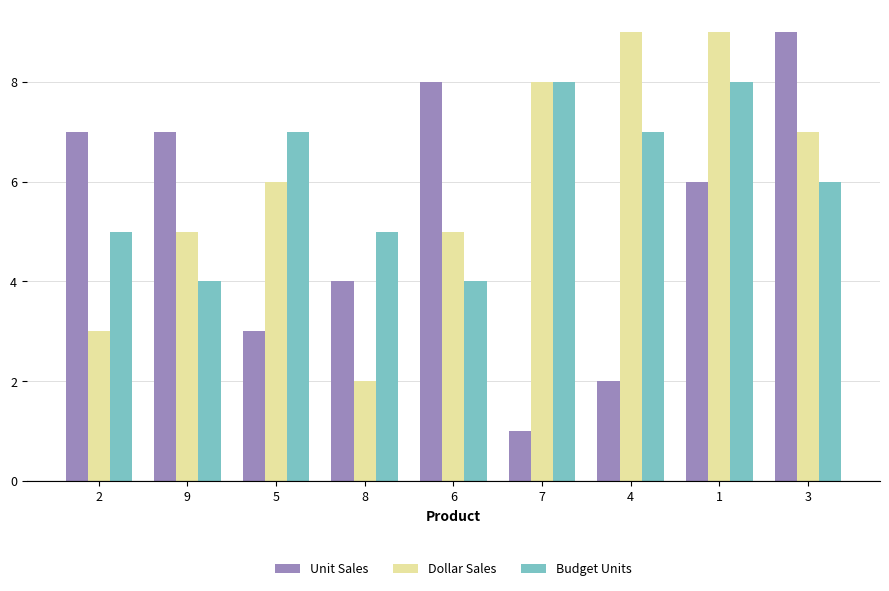

What is the maximum value shown in the chart?

9